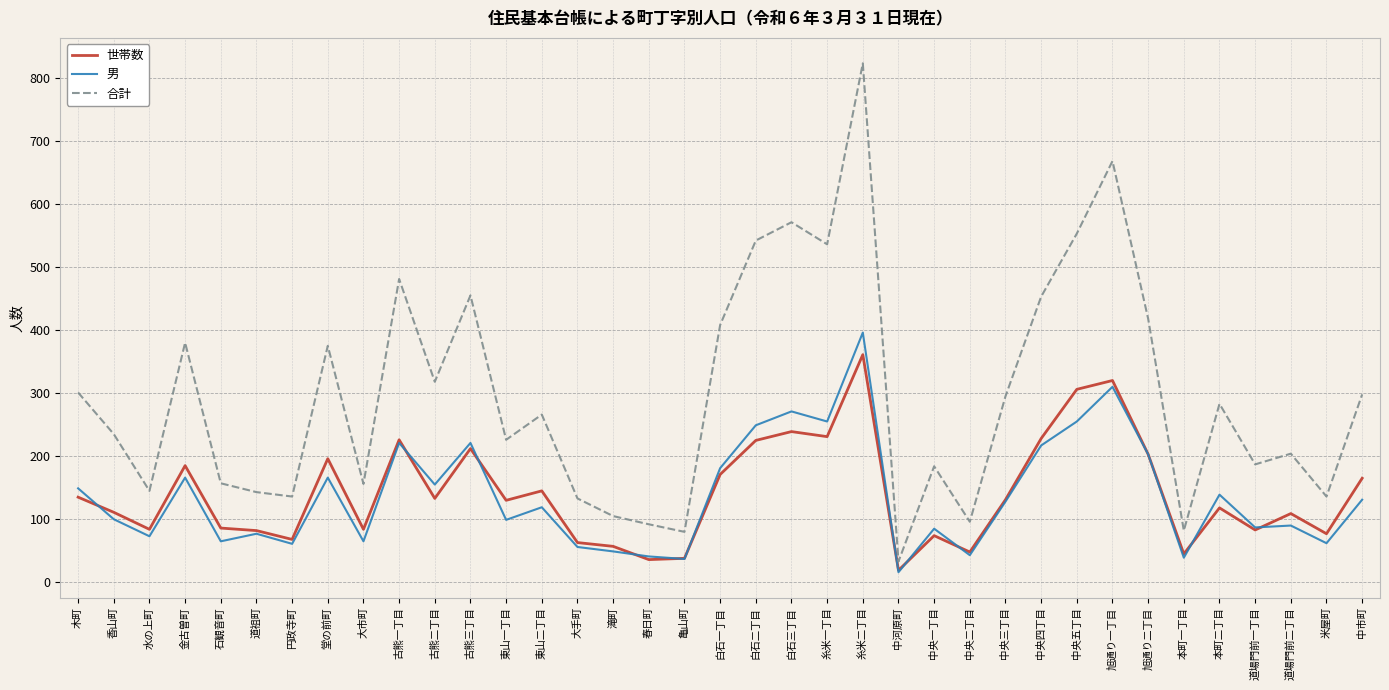

Between 円政寺町 and 中央四丁目, which series saw the biggest shift?

合計